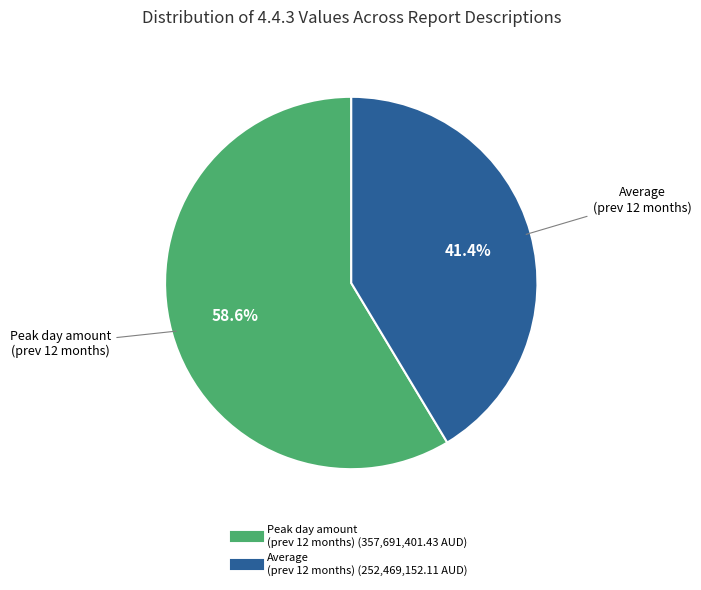

Is there any slice that represents more than half of the pie?

Yes